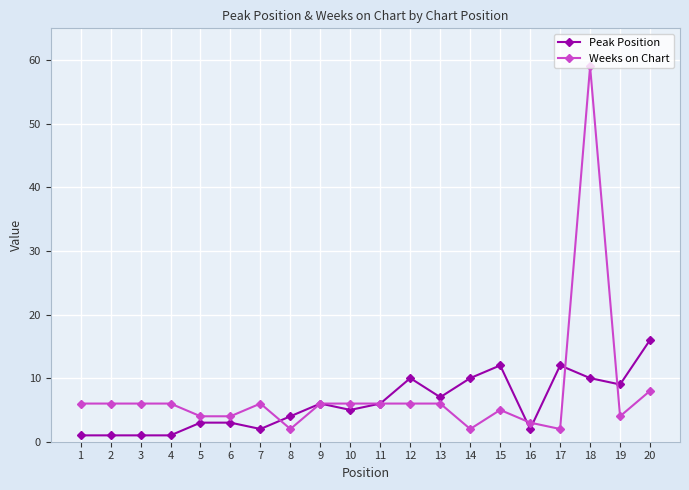

List the series in order of their peak value, highest first.

Weeks on Chart, Peak Position